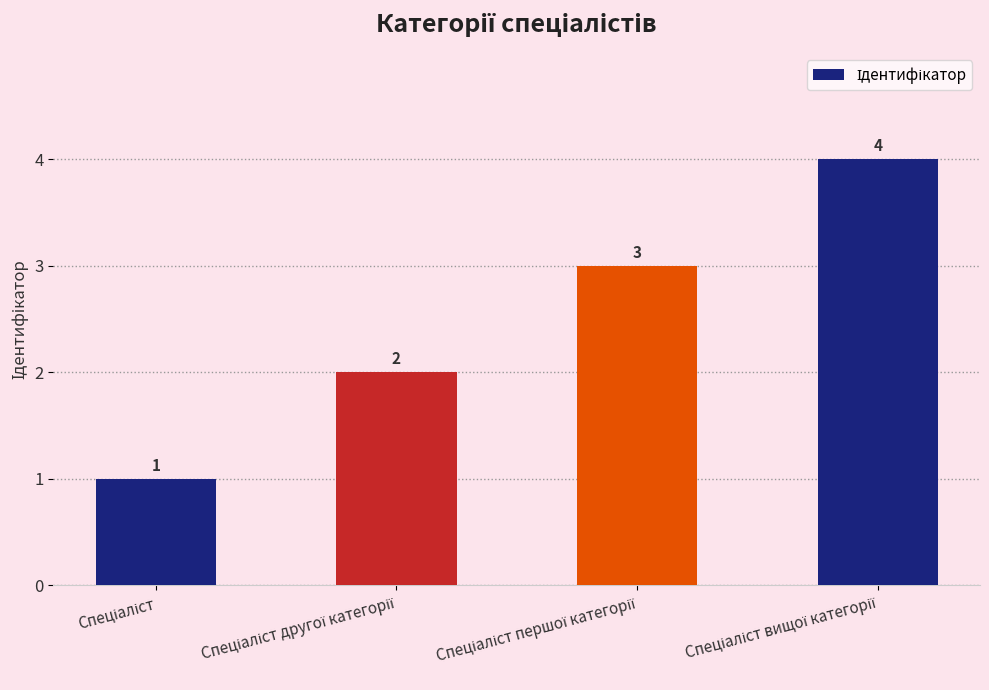

How many series are shown in this chart?

1